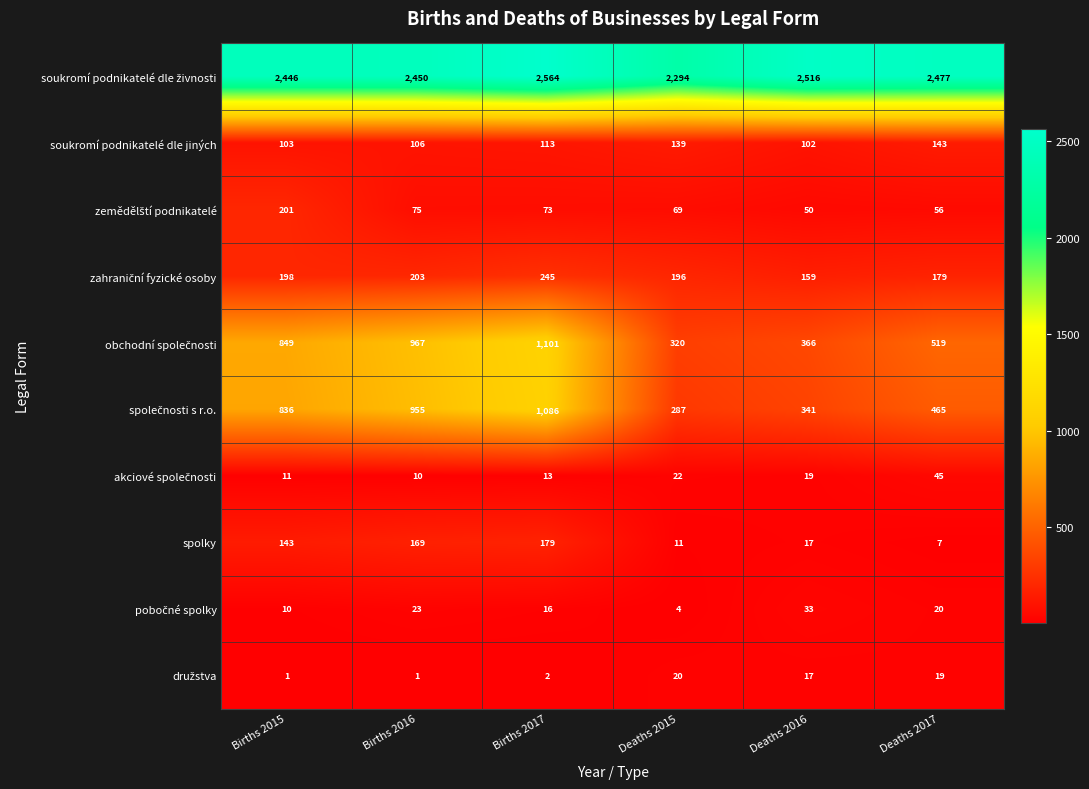

Which category has the highest value in the spolky series?

Births 2017